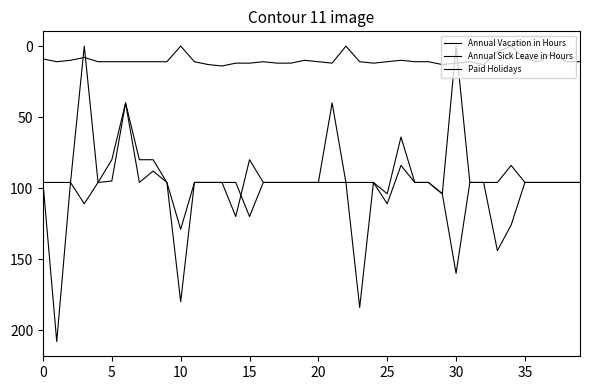

In Paid Holidays, how many points are lower than both neighbors (excluding endpoints)?

9